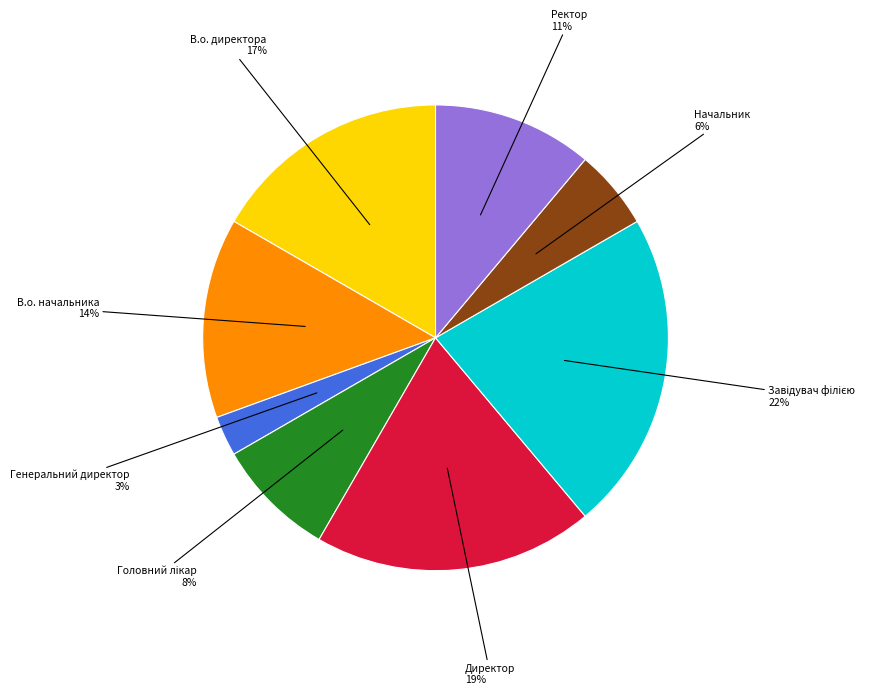

What is the ratio of the value at Генеральний директор to the value at В.о. директора?

0.2